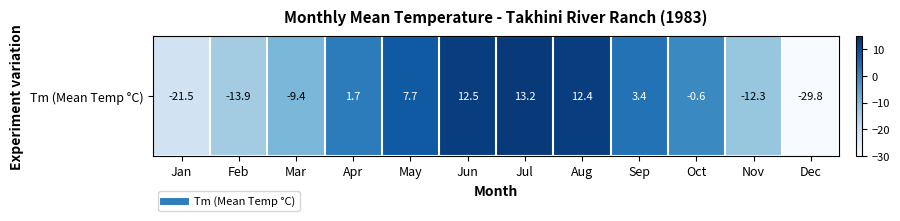

True or false: the data shows -21.5 at Jan.

True